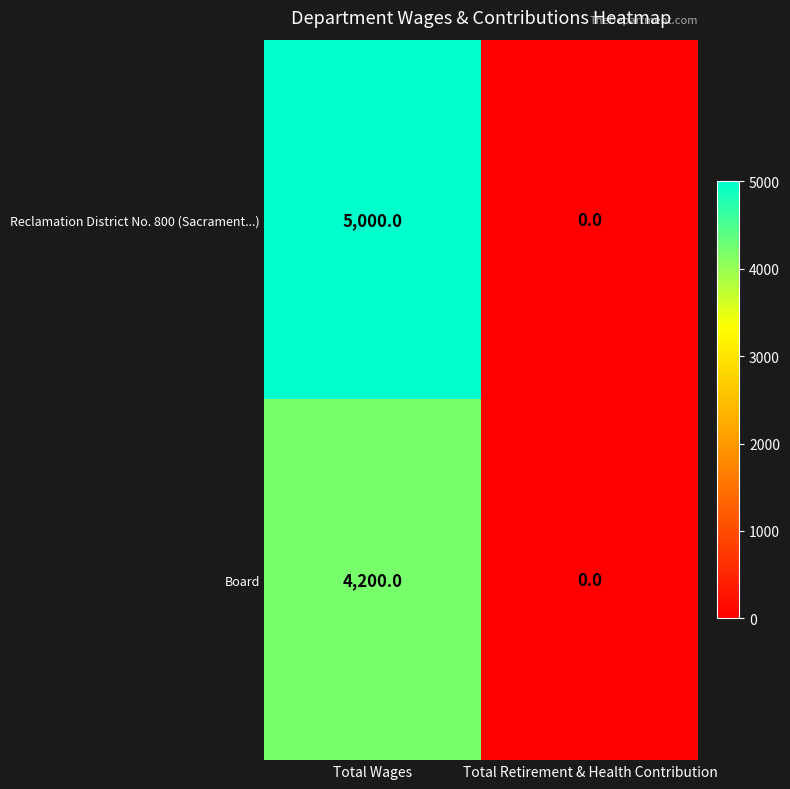

At which label does Board reach its minimum?

Total Retirement & Health Contribution